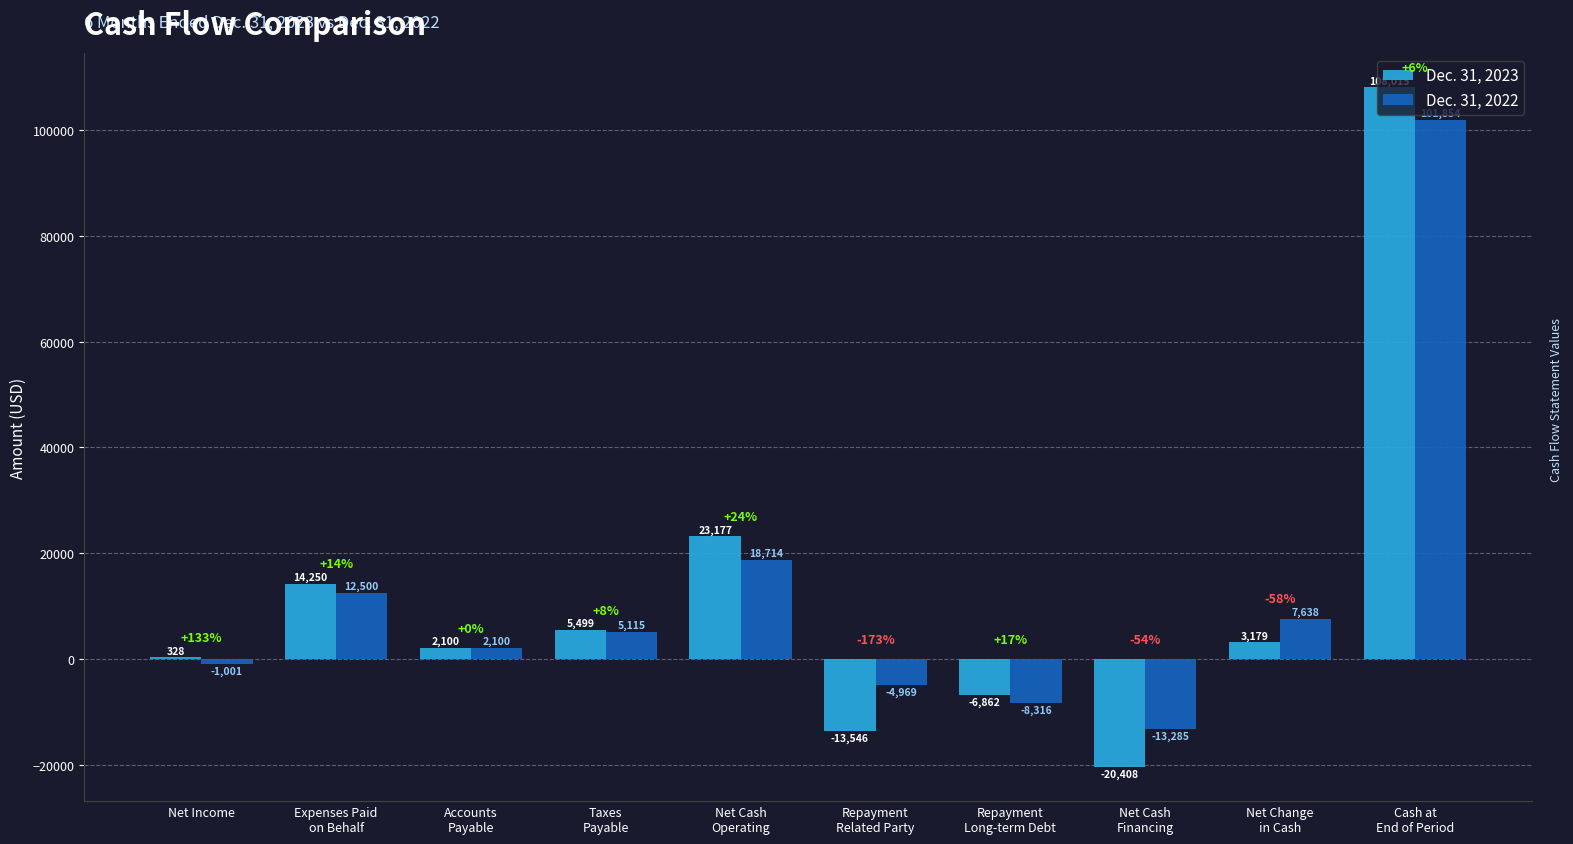

What are all the series names shown in the legend?

Dec. 31, 2023, Dec. 31, 2022